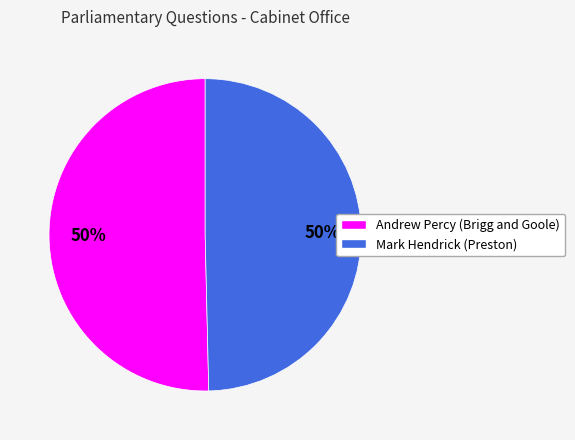

Is it true that Andrew Percy (Brigg and Goole) is 57% of the pie?

False